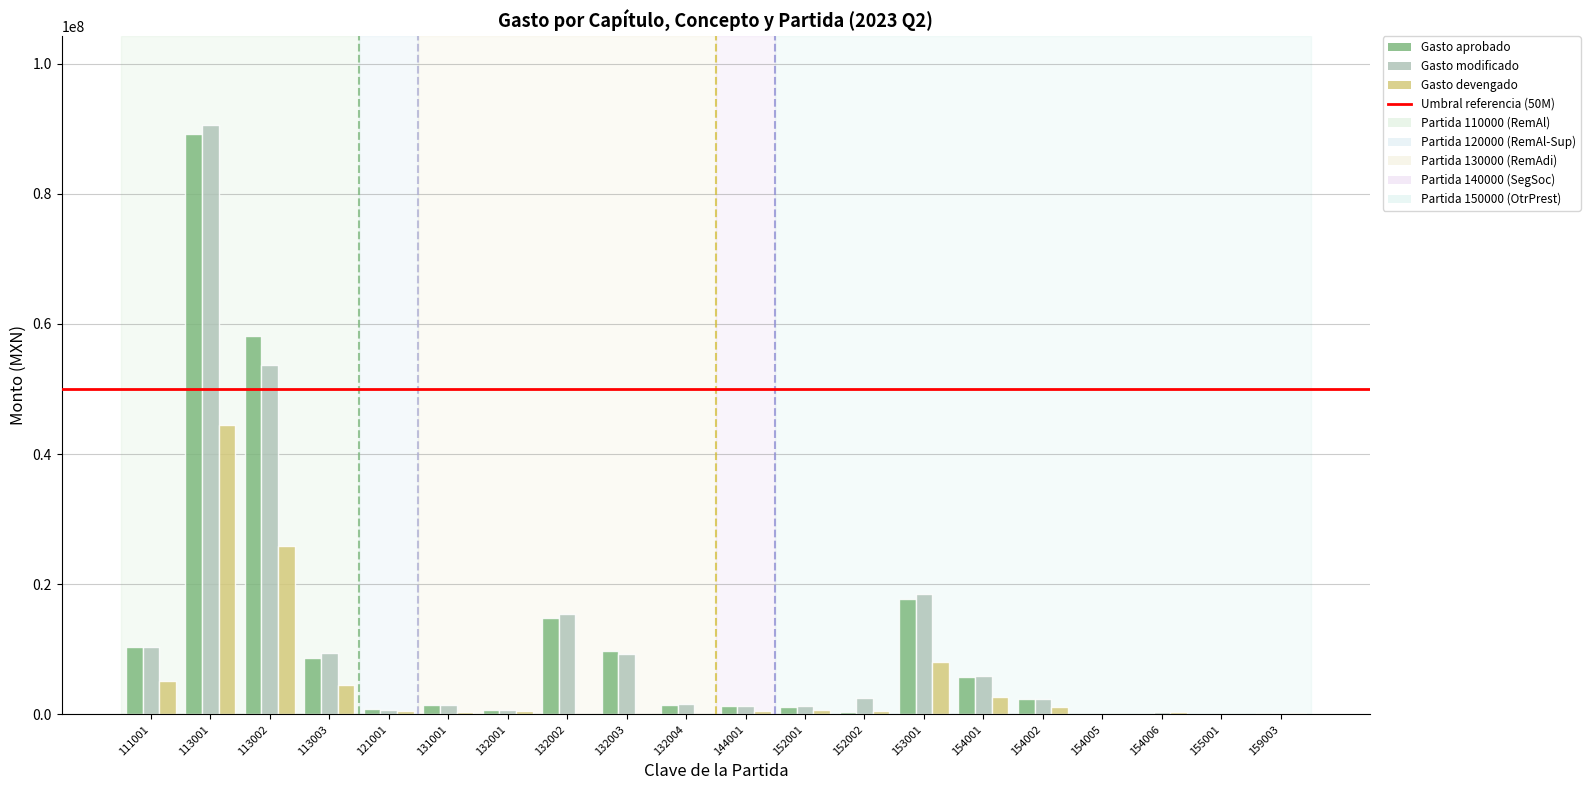

Where does the Gasto modificado series first go above 2434810?

111001